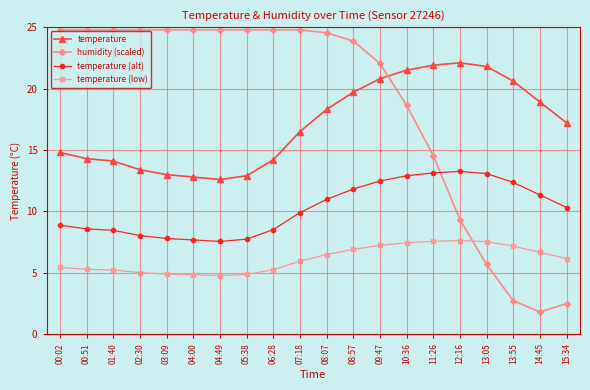

What is the maximum value for humidity (scaled)?

24.8